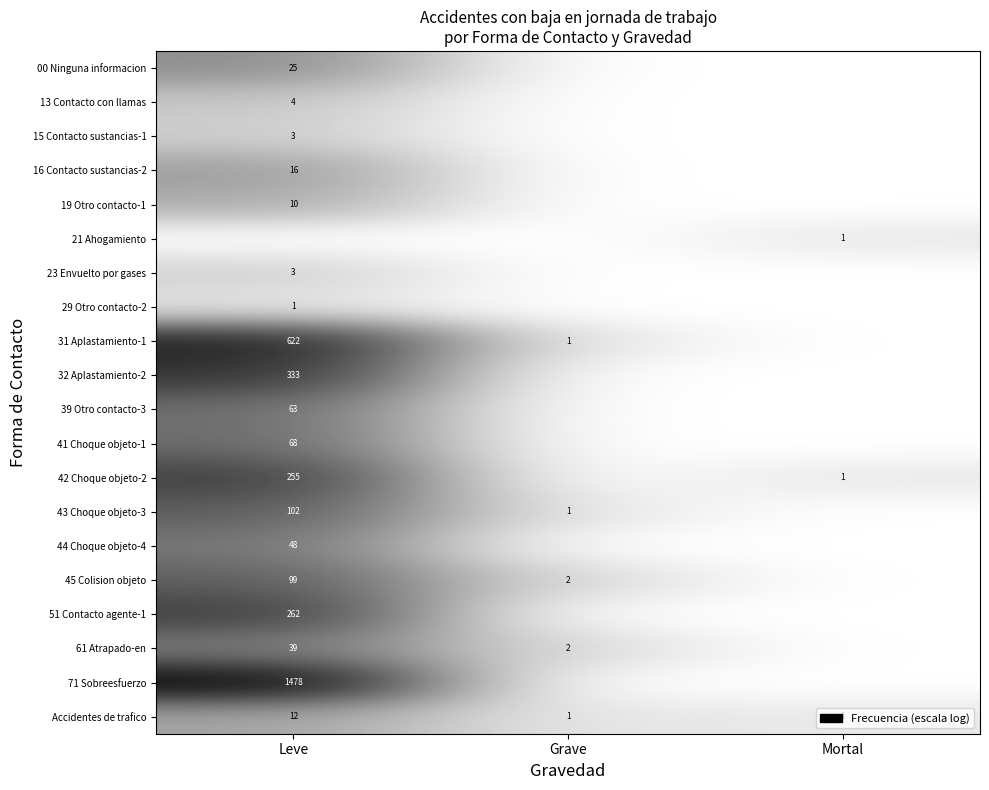

Is the value of 32 Aplastamiento-2 at Leve greater than the value of 19 Otro contacto-1 at Leve?

Yes